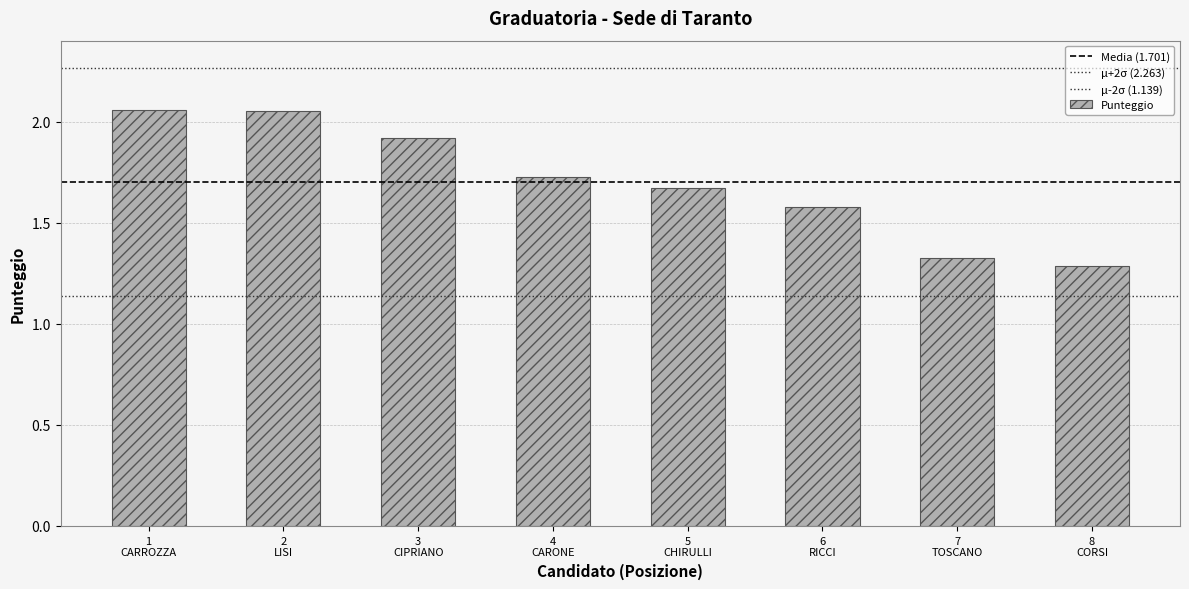

What is the sum of the values at 4
CARONE and 2
LISI?

3.8